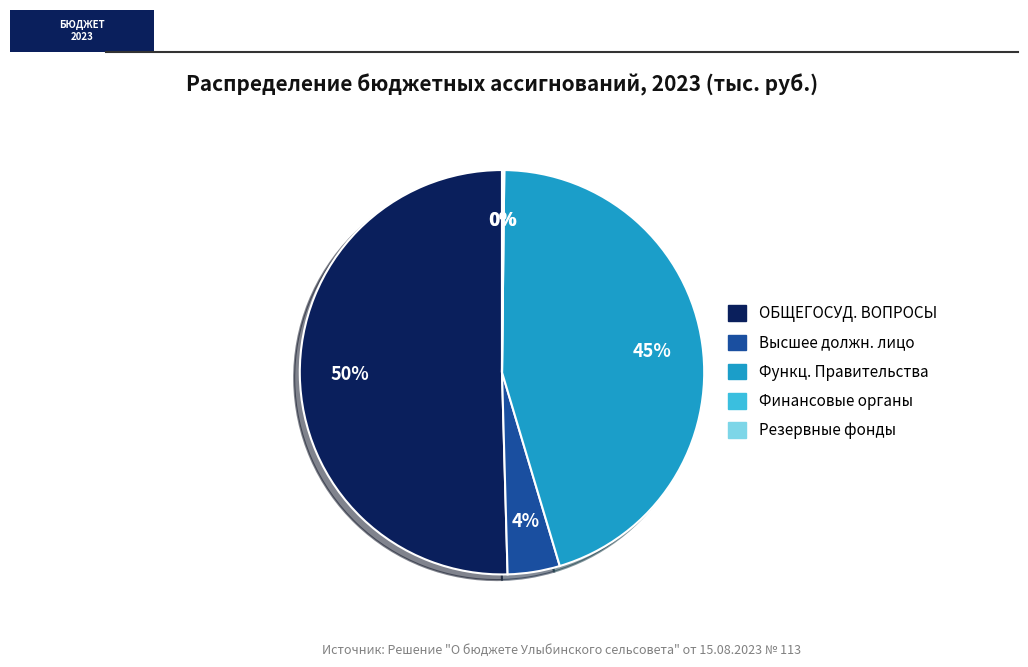

Is there a majority slice in this chart?

Yes